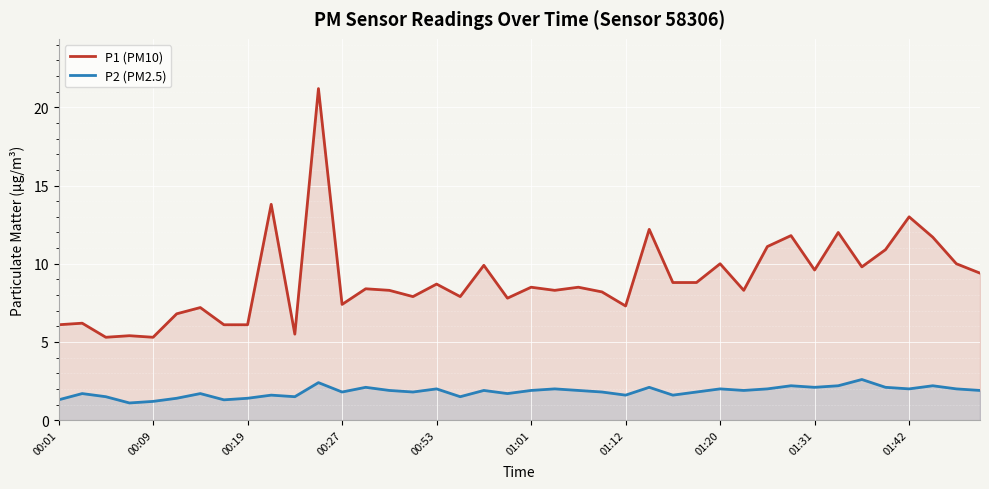

At how many categories does at least one series exceed 15?

1